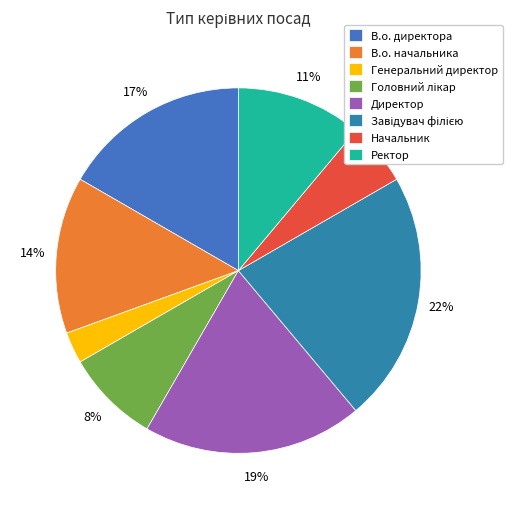

The Головний лікар slice represents 8% of the pie. True or false?

True